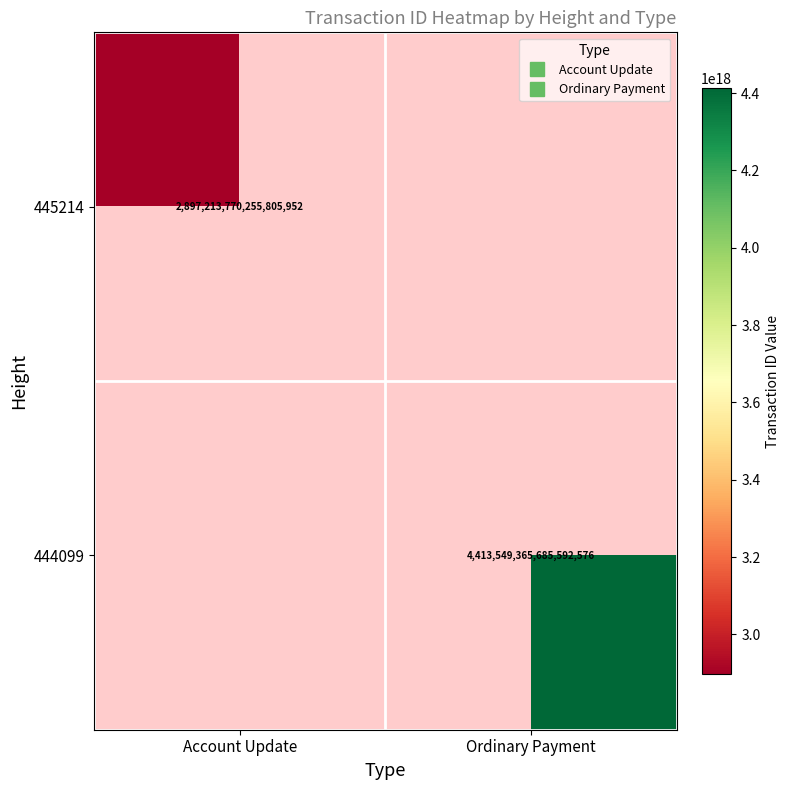

How many data points does each series have?

2